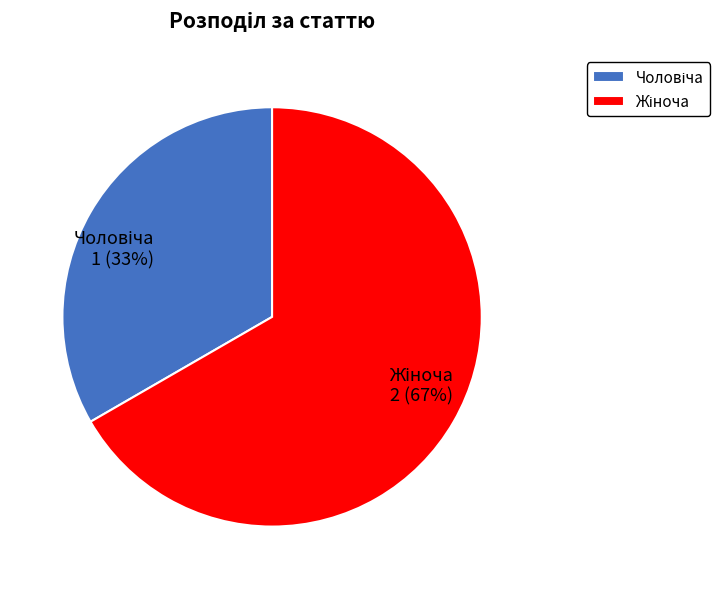

To the nearest percent, what is the average slice percentage?

50%